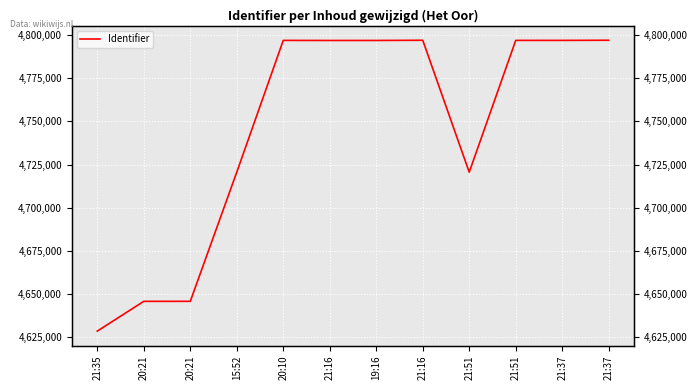

Where does the data first go above 4796843?

20:10